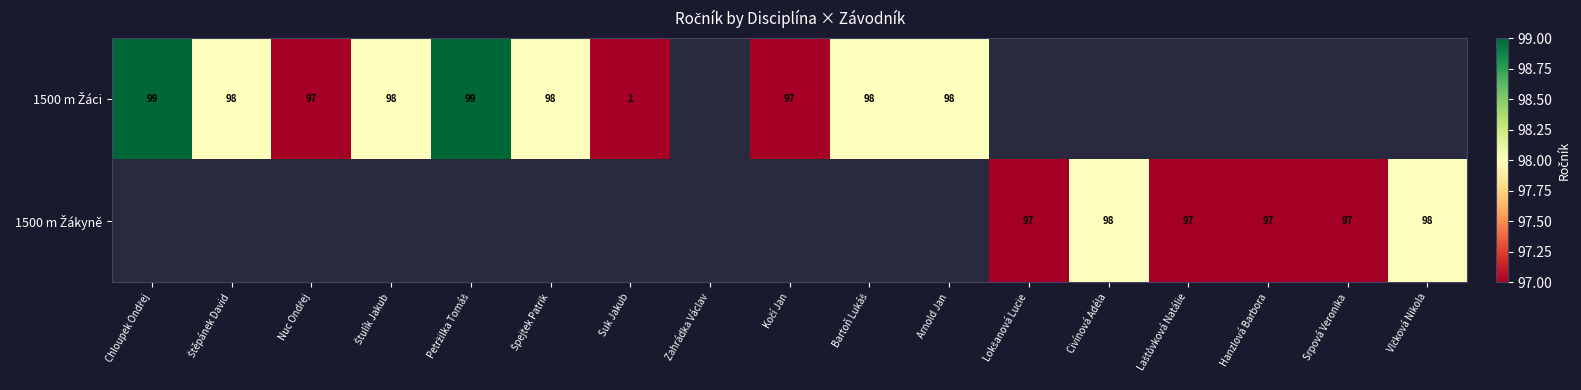

Rank the series by their average value, from lowest to highest.

1500 m Žákyně, 1500 m Žáci